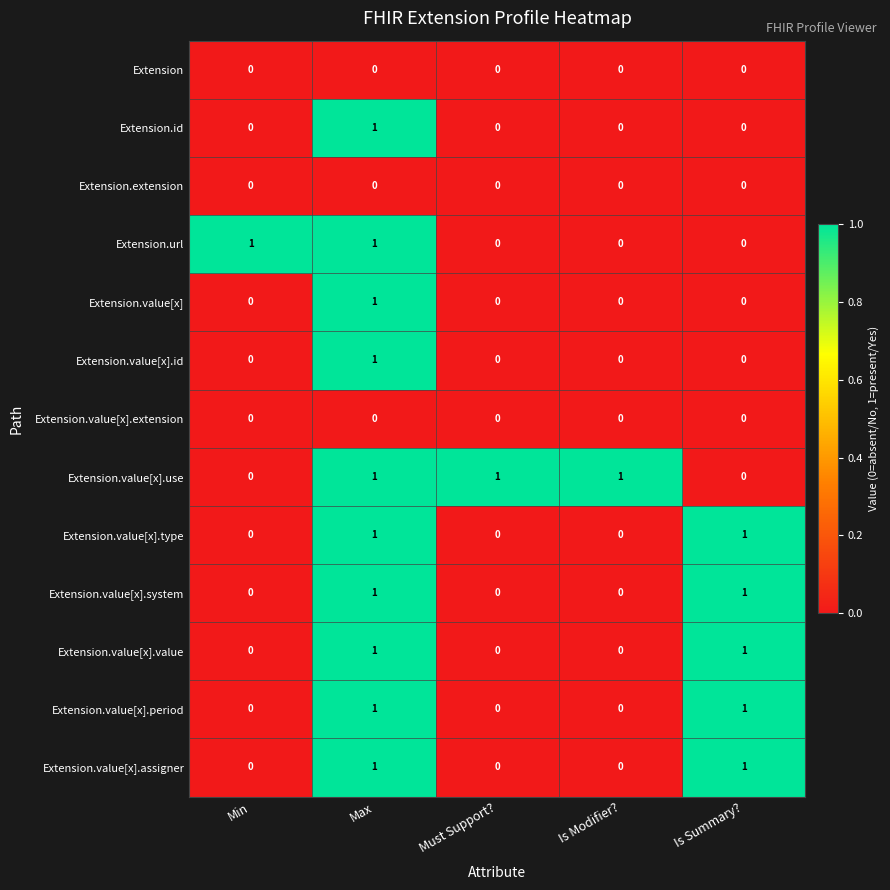

How many distinct data groups are displayed?

13